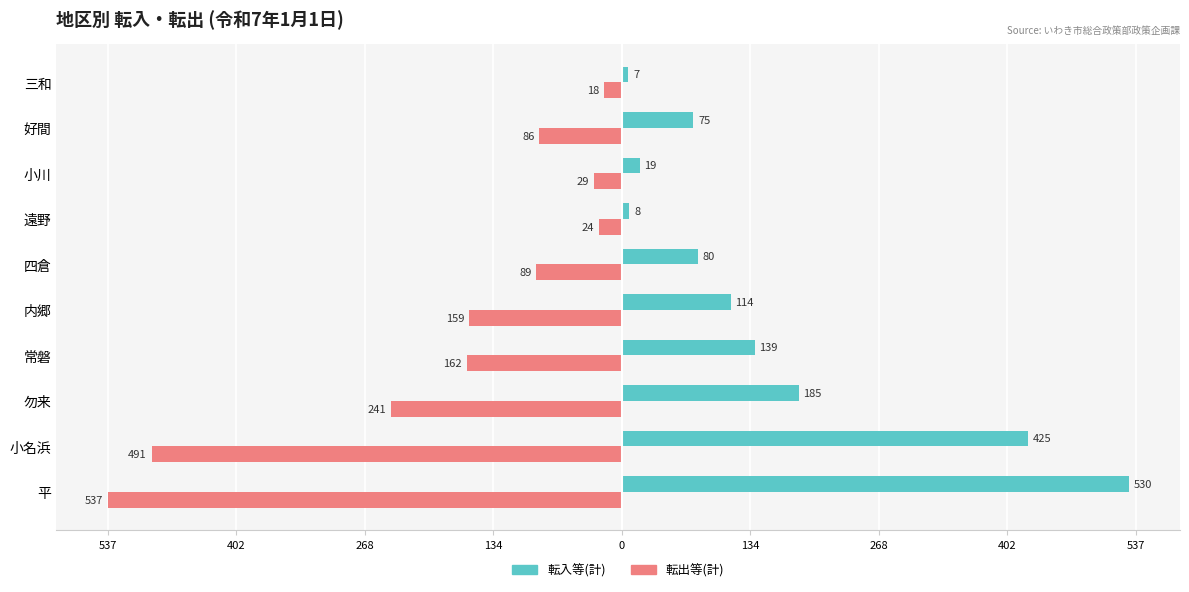

What are all the series names shown in the legend?

転入等(計), 転出等(計)